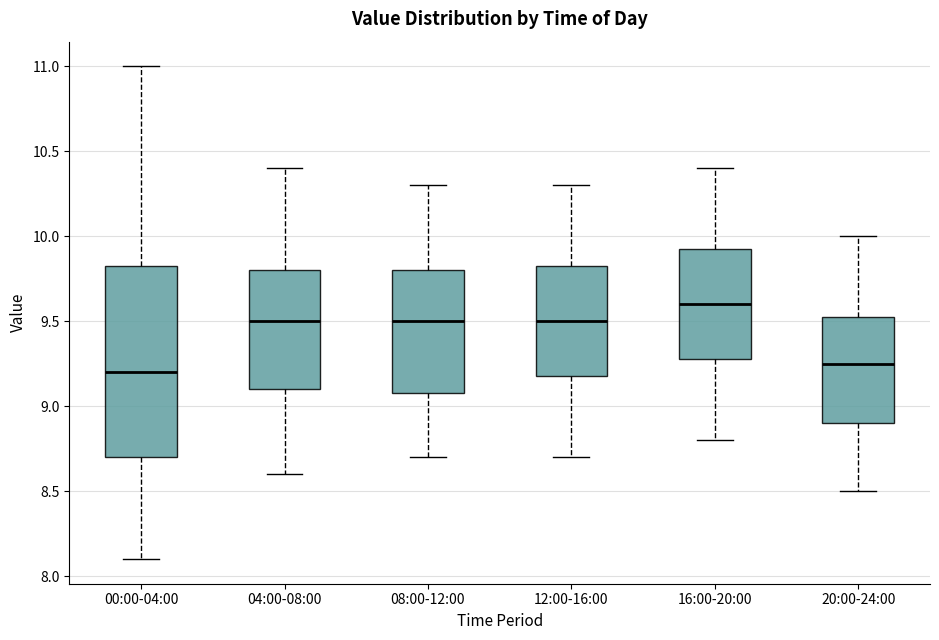

Reading left to right, transcribe this box plot: for each box, give where its median line is, the range the box spans, and where its two whiskers end, as read against the y-axis. The values are not printed on the chart, so give them approximately, as read against the axis.

00:00-04:00: median 9.20, box 8.70 to 9.85, whiskers 8.10 to 11.00
04:00-08:00: median 9.50, box 9.10 to 9.80, whiskers 8.60 to 10.40
08:00-12:00: median 9.50, box 9.10 to 9.80, whiskers 8.70 to 10.30
12:00-16:00: median 9.50, box 9.20 to 9.85, whiskers 8.70 to 10.30
16:00-20:00: median 9.60, box 9.30 to 9.95, whiskers 8.80 to 10.40
20:00-24:00: median 9.25, box 8.90 to 9.55, whiskers 8.50 to 10.00